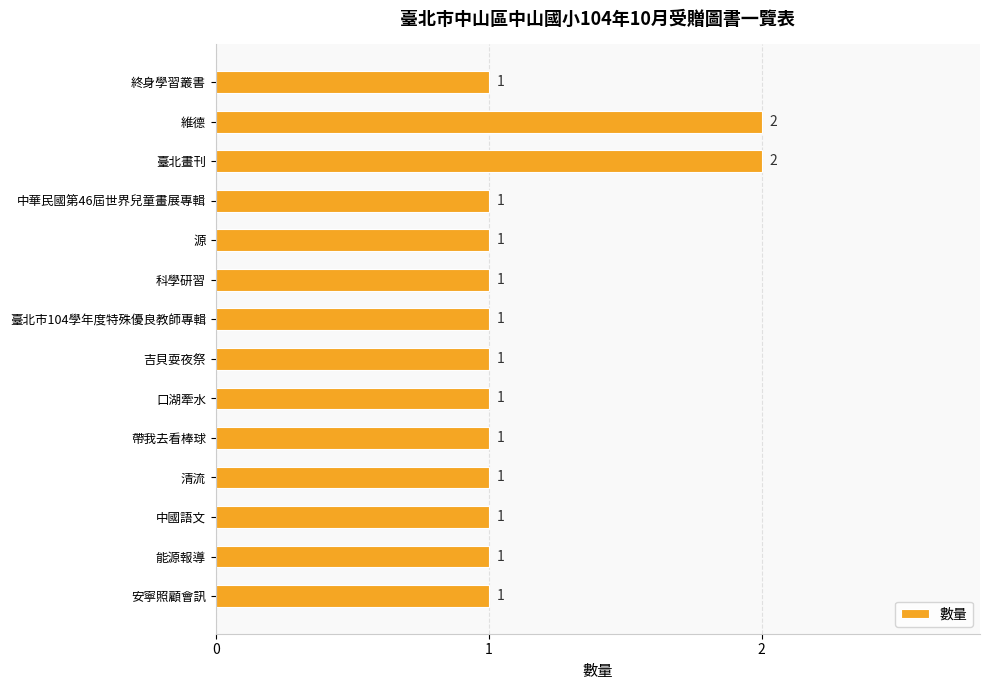

Approximately how many times larger is the value at 臺北市104學年度特殊優良教師專輯 compared to 中華民國第46屆世界兒童畫展專輯?

1.0